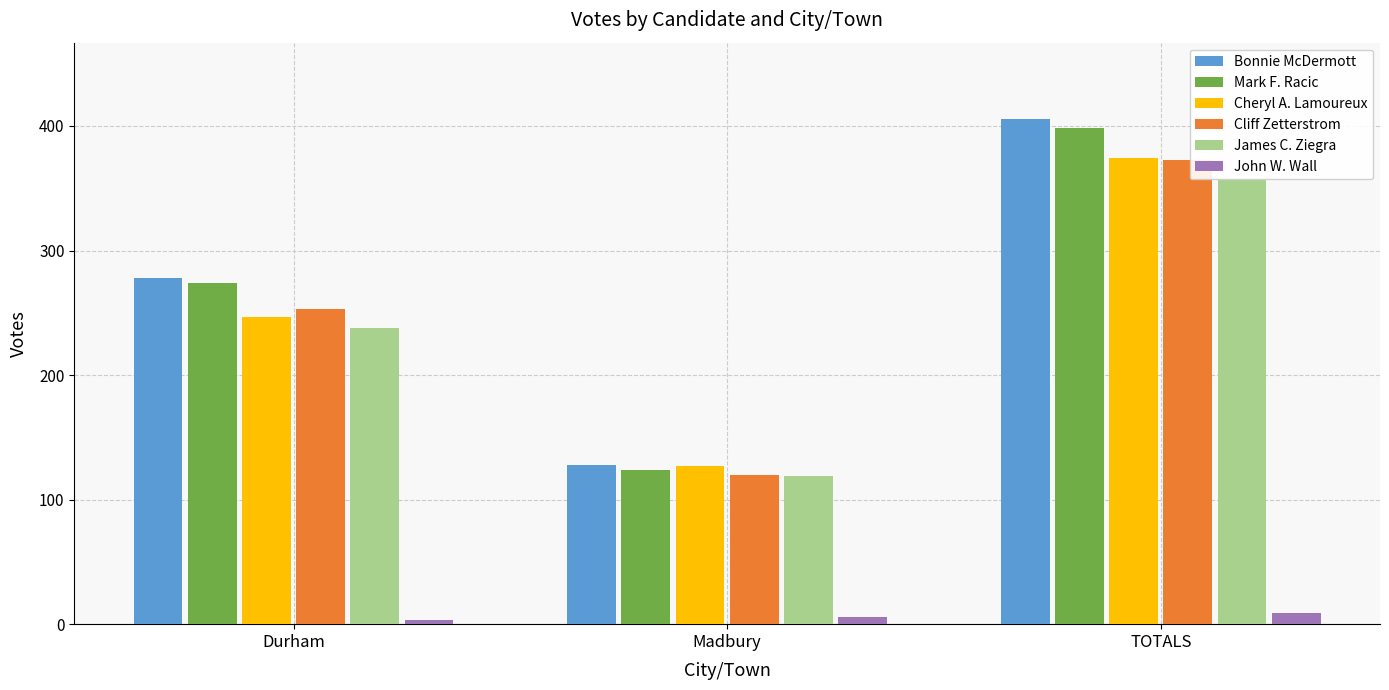

Is it true that James C. Ziegra equals 219 at TOTALS?

False